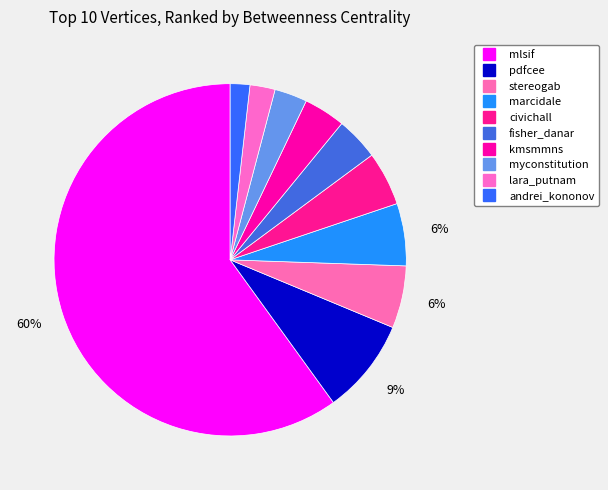

To the nearest percent, what is the difference between the andrei_kononov and civichall slice percentages?

3%